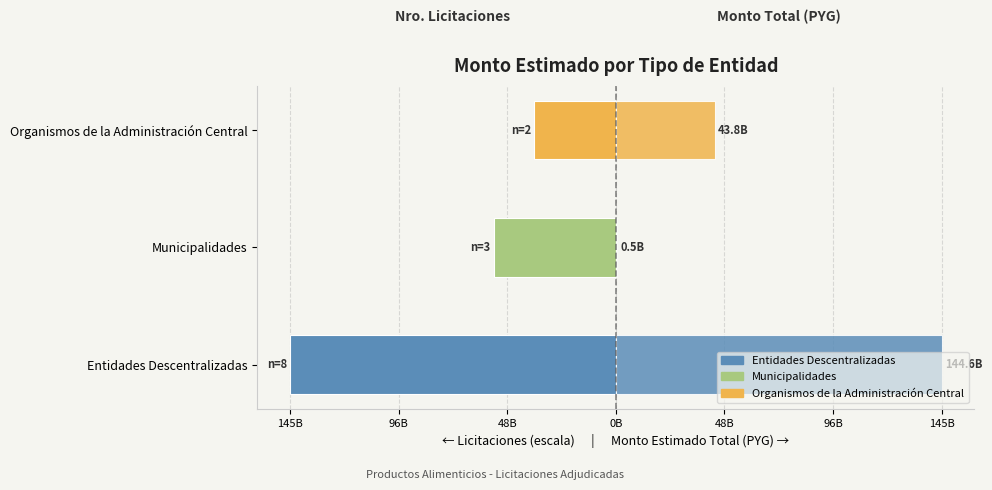

What is the minimum value for Monto Estimado Total (PYG)?

459117940.0